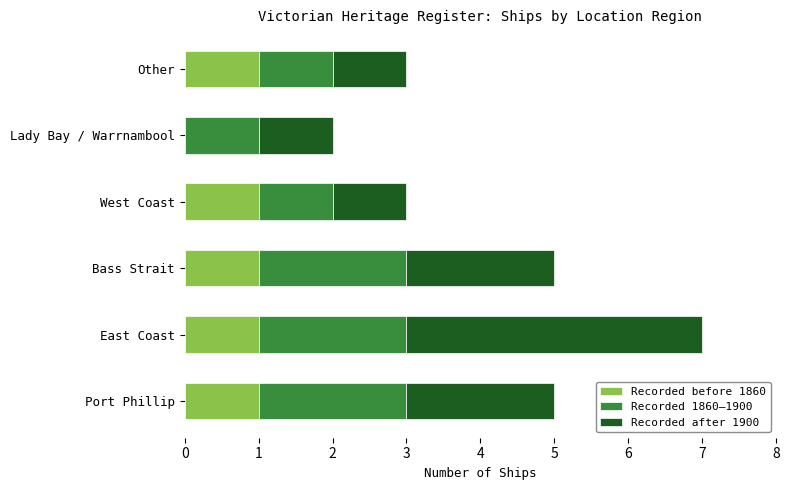

At which category is the sum across all series the highest?

East Coast